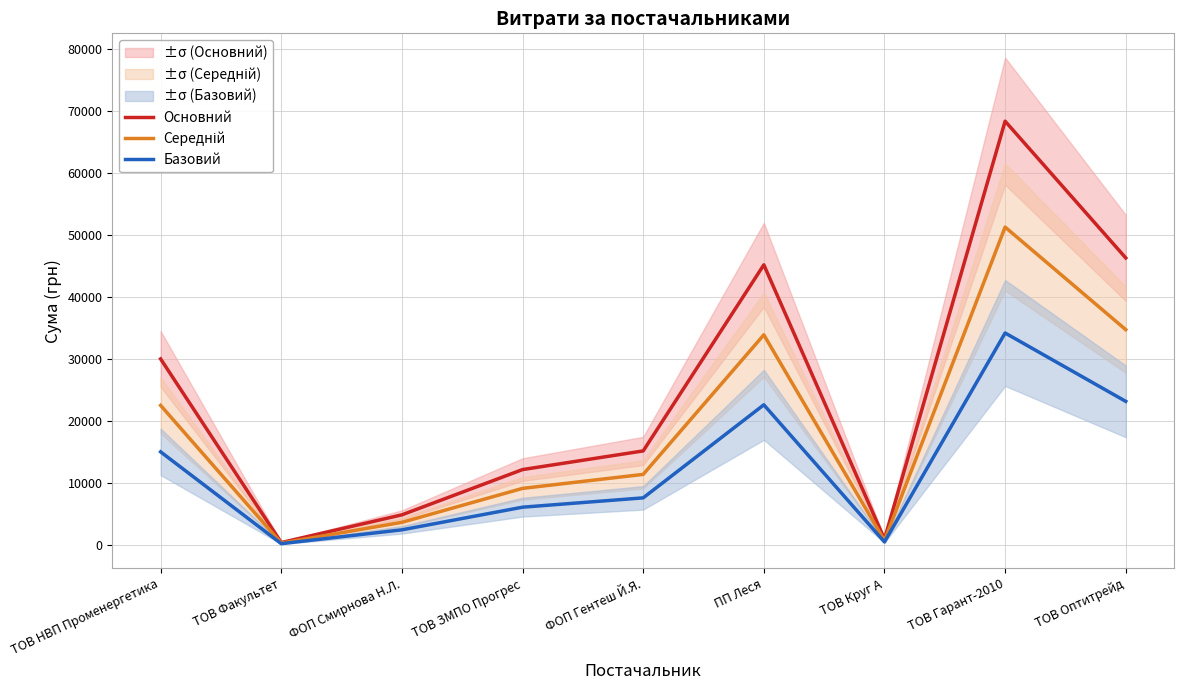

At which label does Основний reach its minimum?

ТОВ Факультет